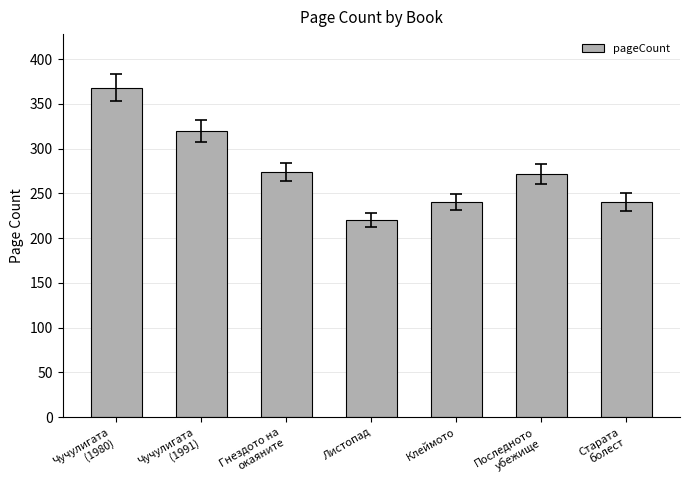

Count the number of data series in this chart.

1